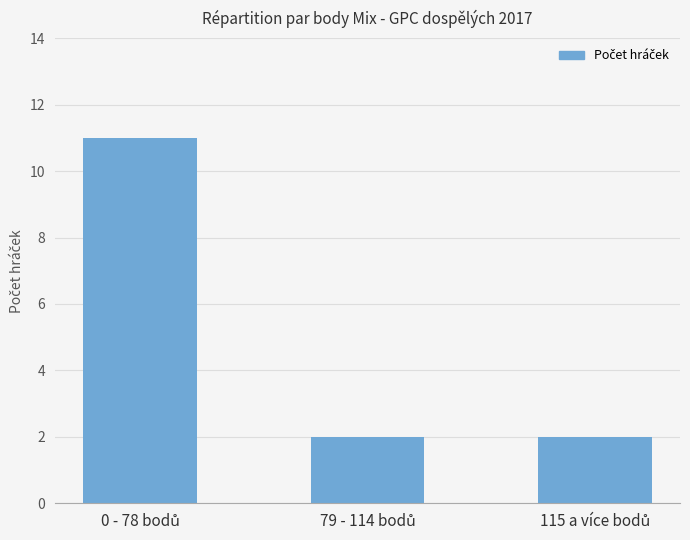

What is the value of the 3rd bar from the left?

2